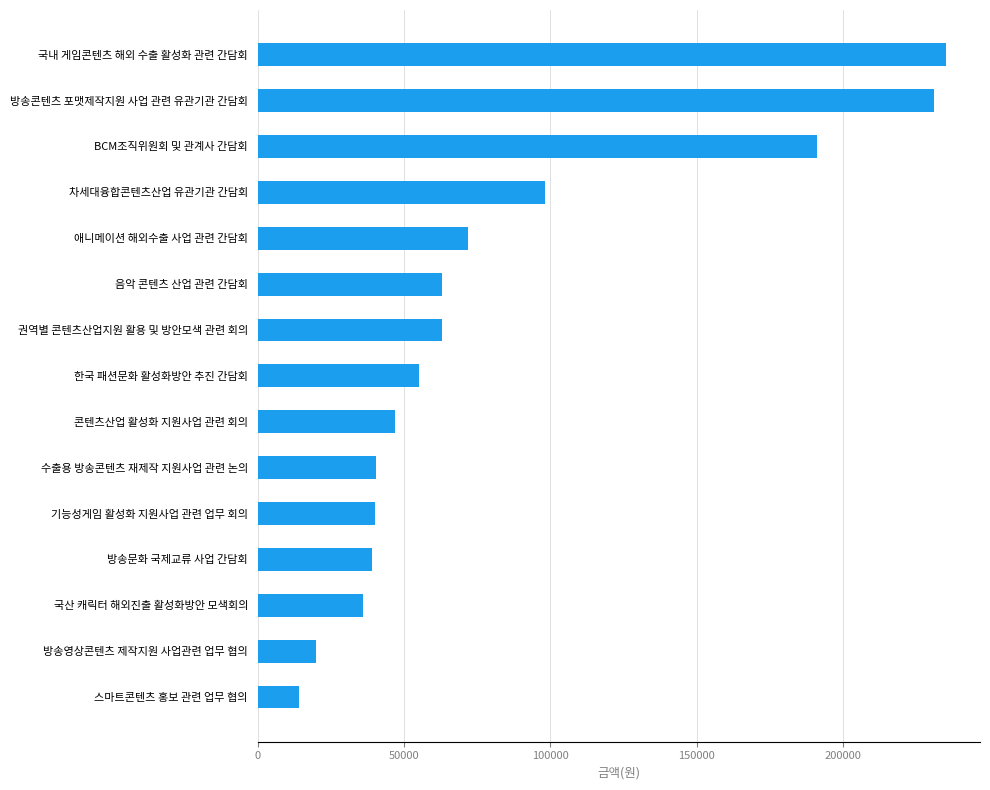

Count the number of categories in the chart.

15